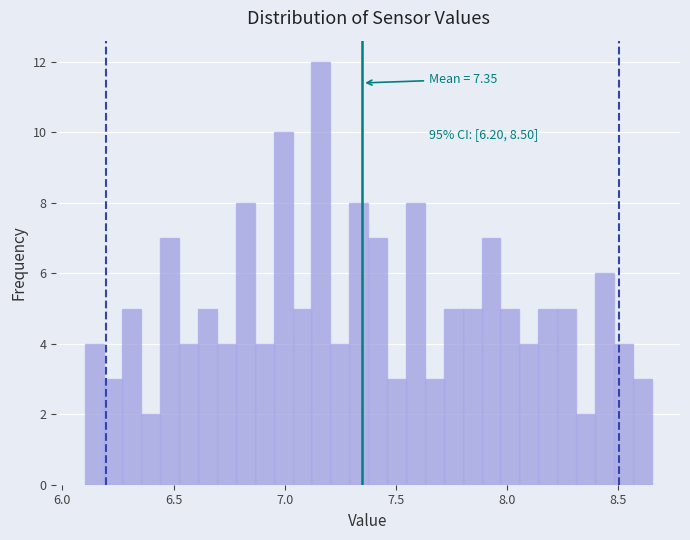

Around what value on the x-axis is the tallest bar? Give the approximate position of its centre, as read against the axis.

7.15